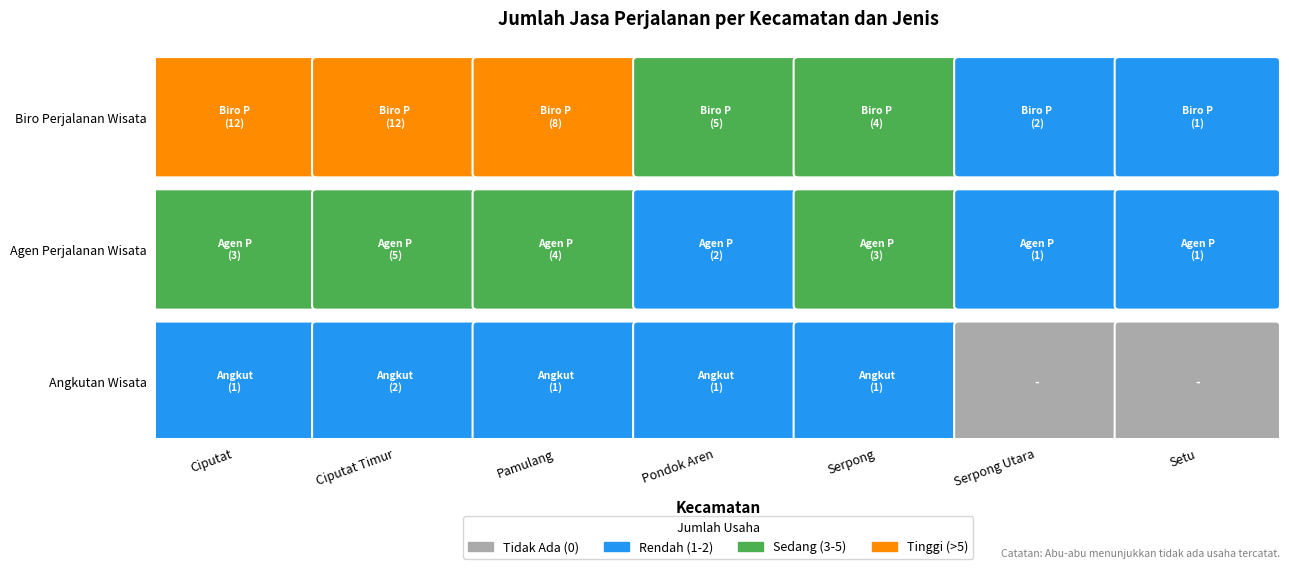

What is the total value across all series at Setu?

2